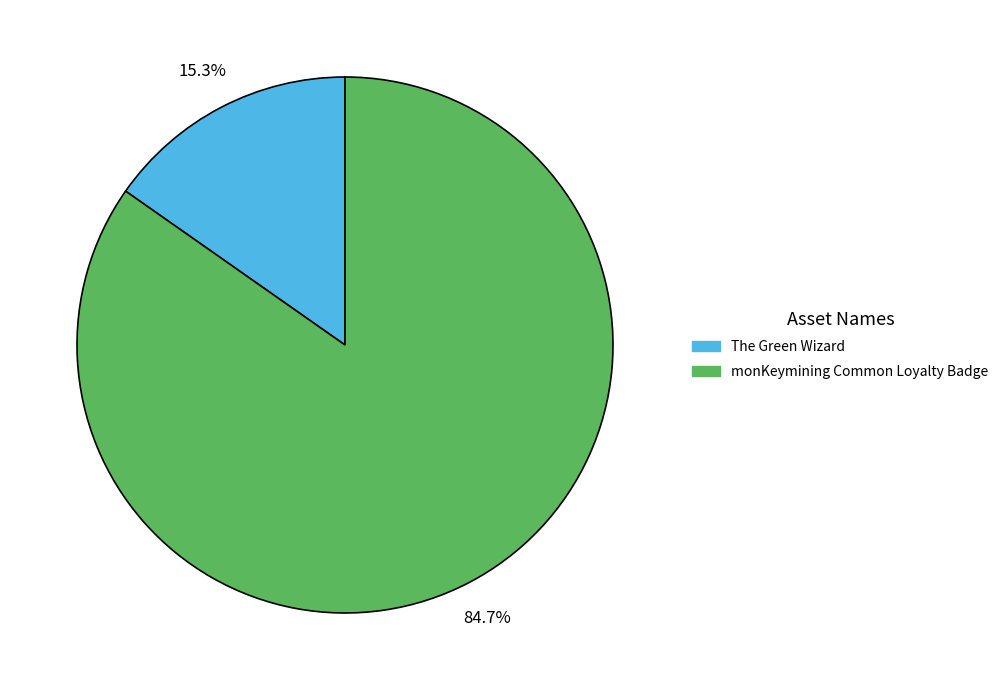

Does monKeymining Common Loyalty Badge represent more than half of the total?

Yes